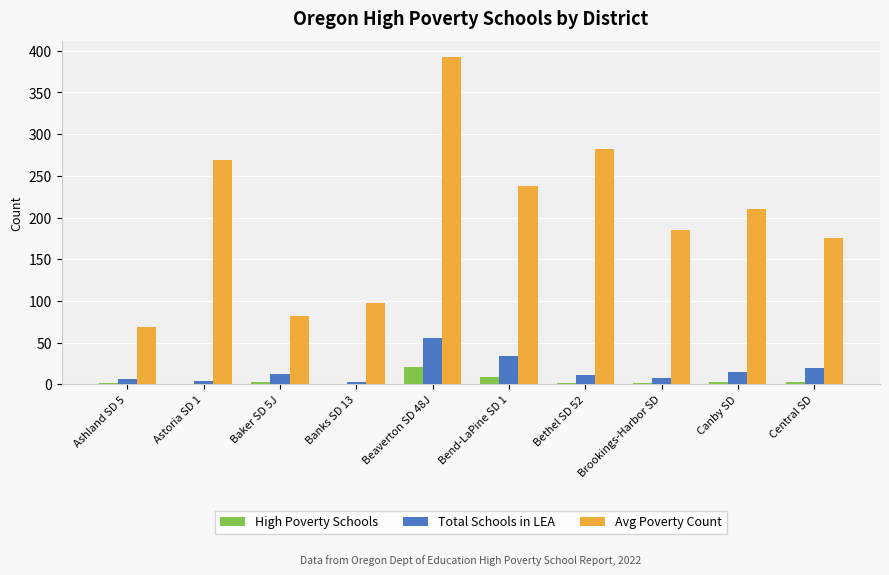

At which label does Total Schools in LEA reach its peak?

Beaverton SD 48J